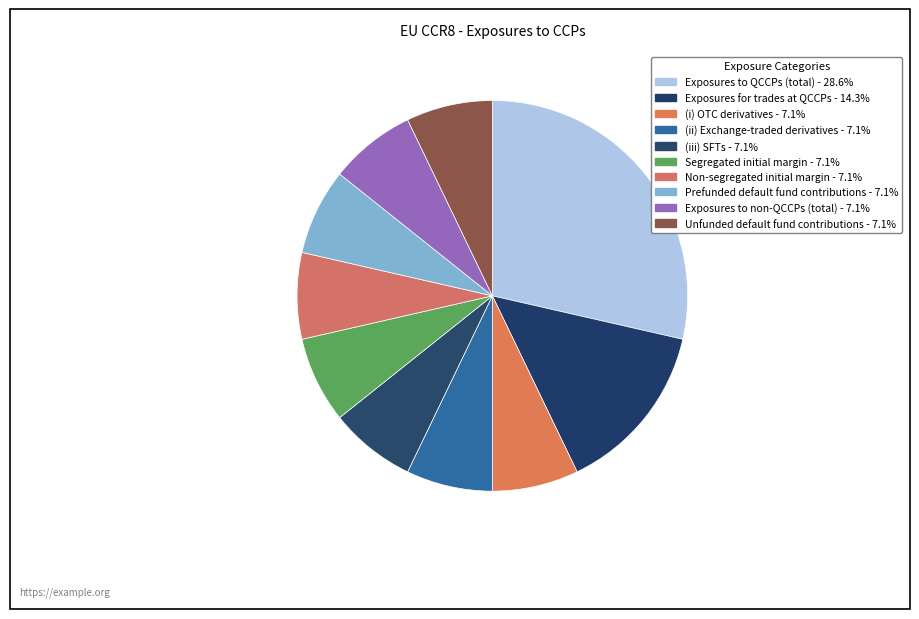

To the nearest percent, what is the average slice percentage?

10%